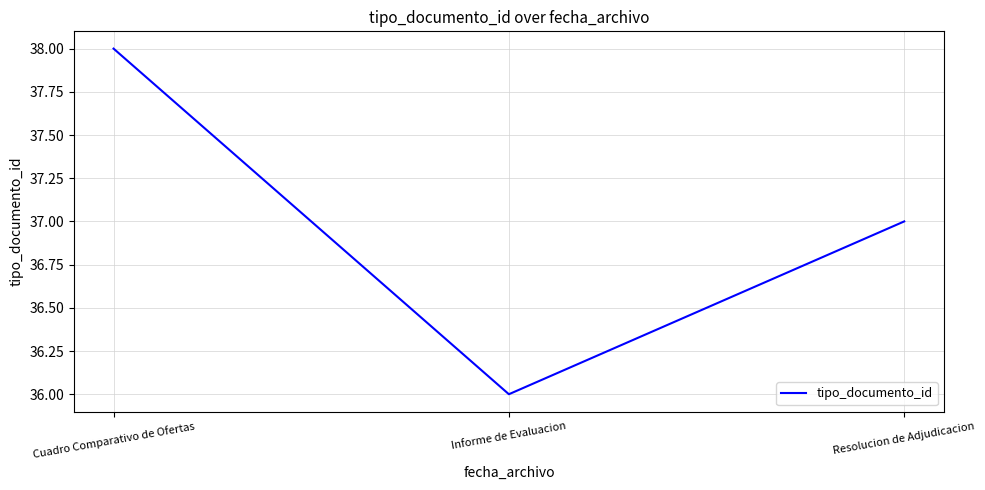

What position from the left is Resolucion de Adjudicacion?

3